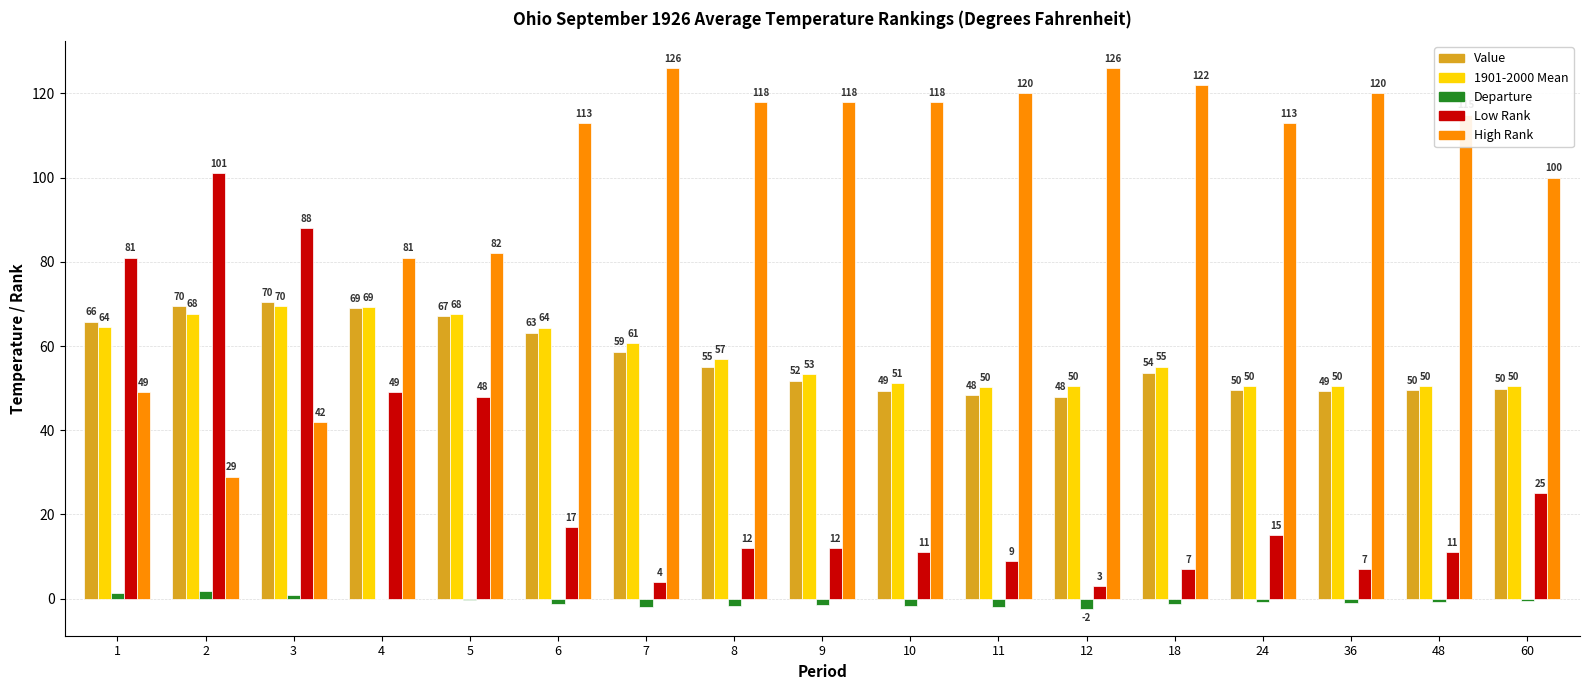

What is the maximum value shown in the chart?

126.0